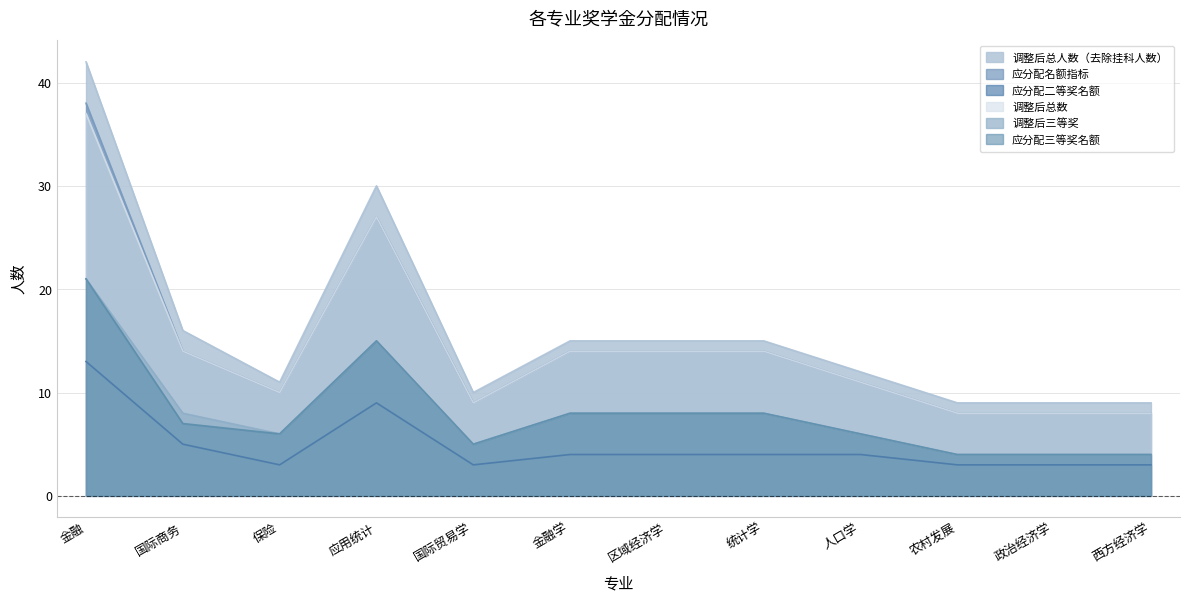

What is the difference between the maximum and minimum values in the 应分配二等奖名额 series?

10